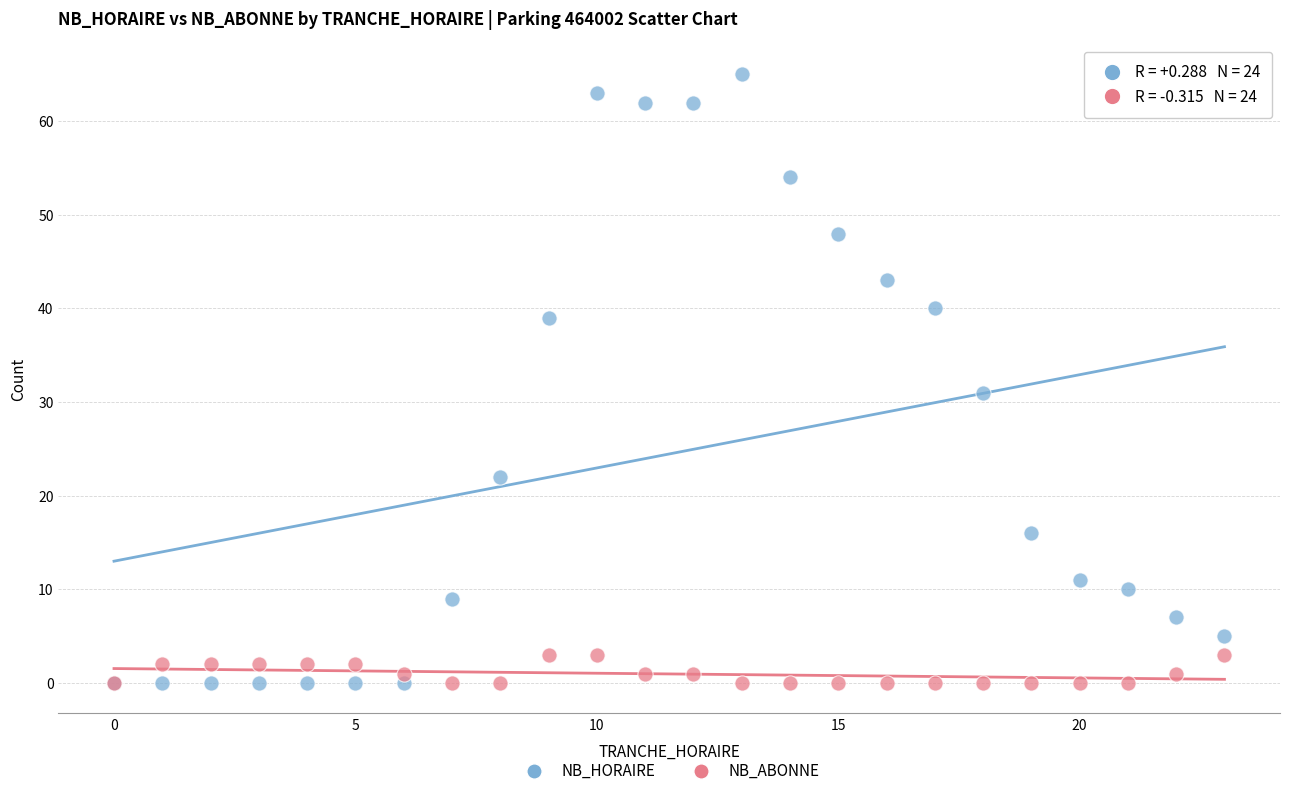

Which series contains the highest Y value?

NB_HORAIRE